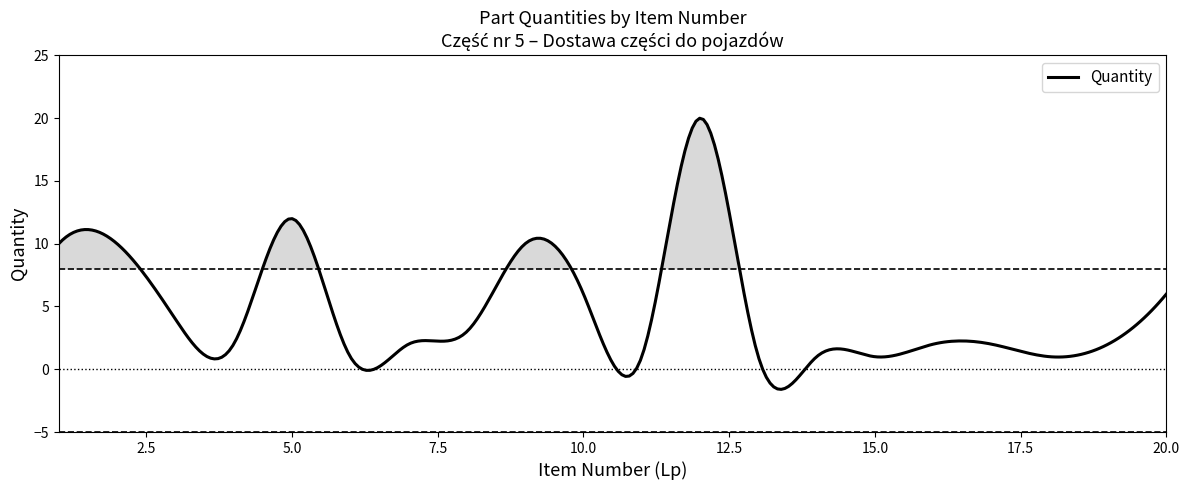

Between 15 and 6, which is larger?

15